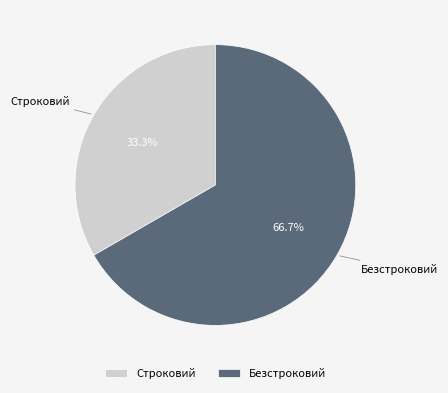

True or false: Безстроковий accounts for 67% of the total.

True